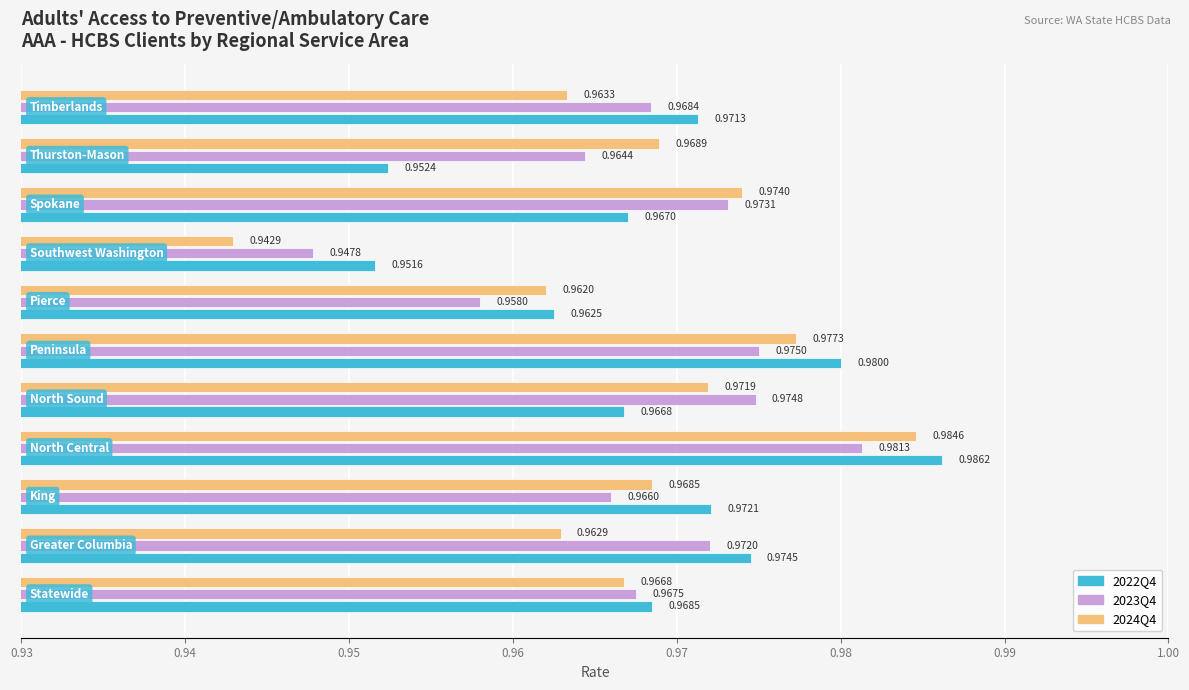

At how many categories does at least one series exceed 0?

11